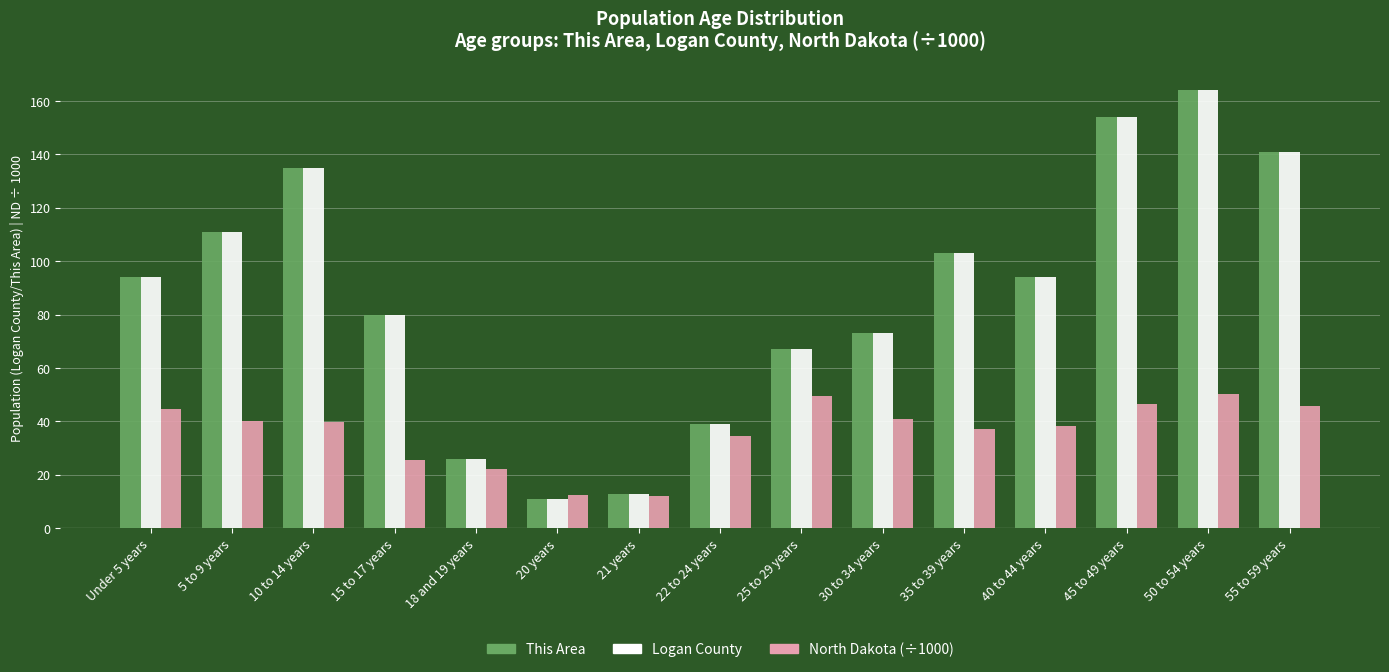

What is the maximum value shown in the chart?

164.0